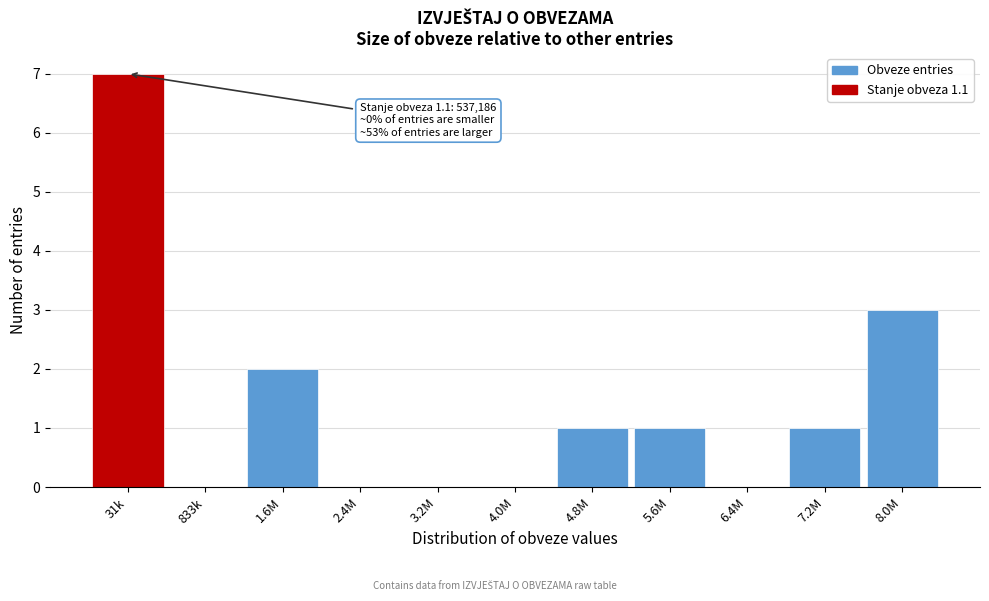

Reading left to right, list all the values displayed in this chart.

31k=7	833k=0	1.6M=2	2.4M=0	3.2M=0	4.0M=0	4.8M=1	5.6M=1	6.4M=0	7.2M=1	8.0M=3